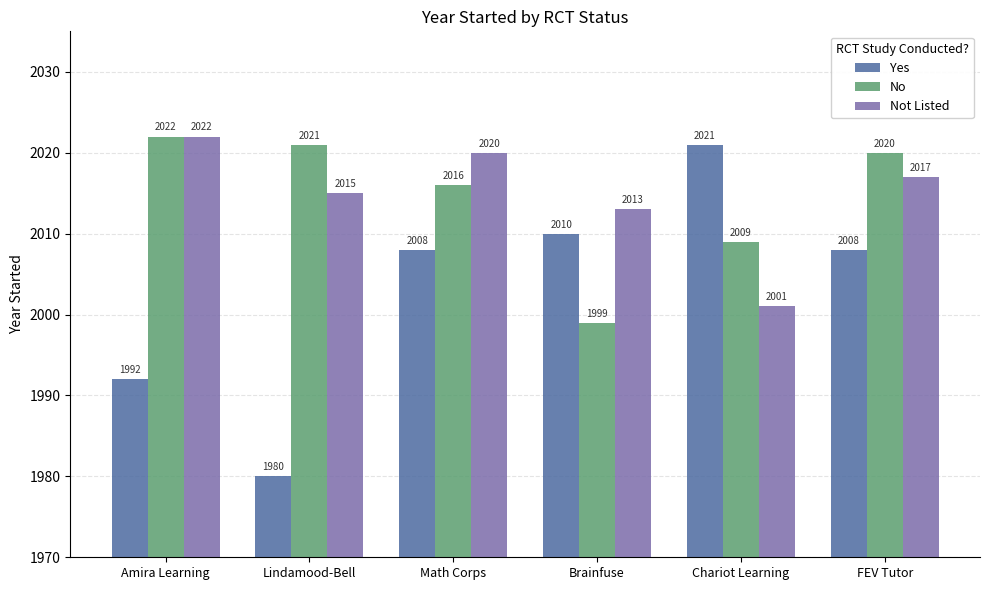

At Math Corps, list the series in order from largest to smallest.

Not Listed, No, Yes